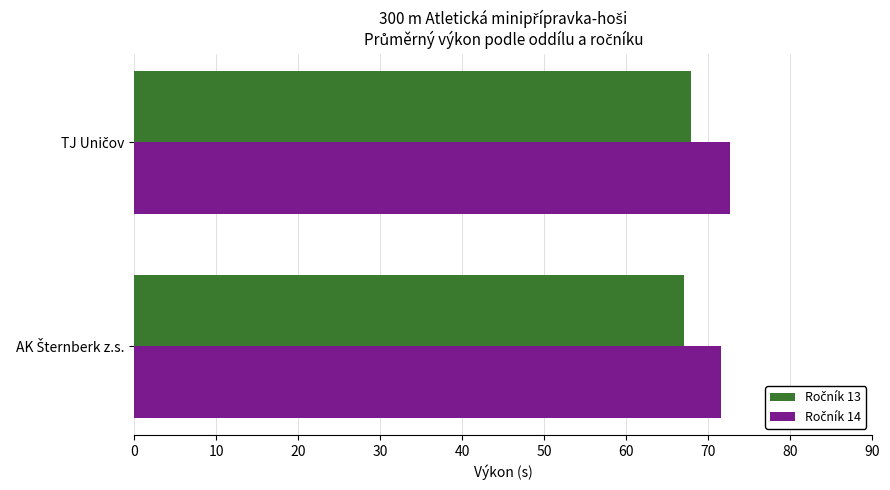

What is the minimum value shown in the chart?

67.0